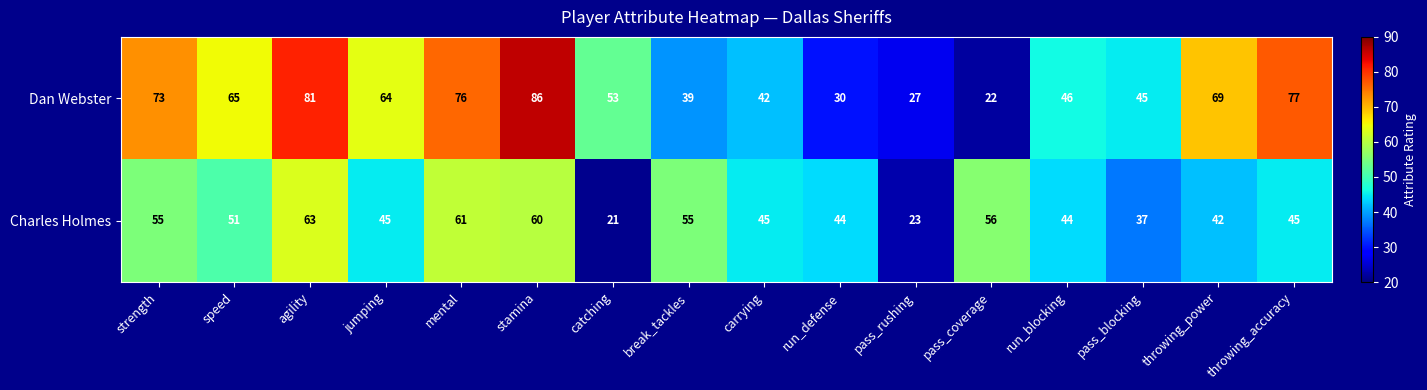

Count the number of data series in this chart.

2